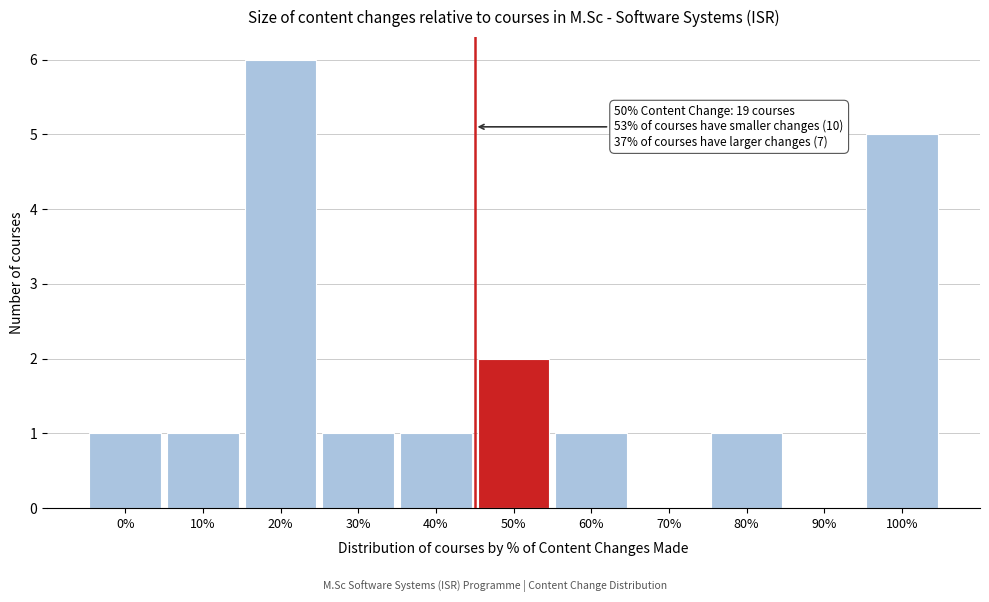

Reading right to left, transcribe all the data shown in this chart.

100%=5	90%=0	80%=1	70%=0	60%=1	50%=2	40%=1	30%=1	20%=6	10%=1	0%=1